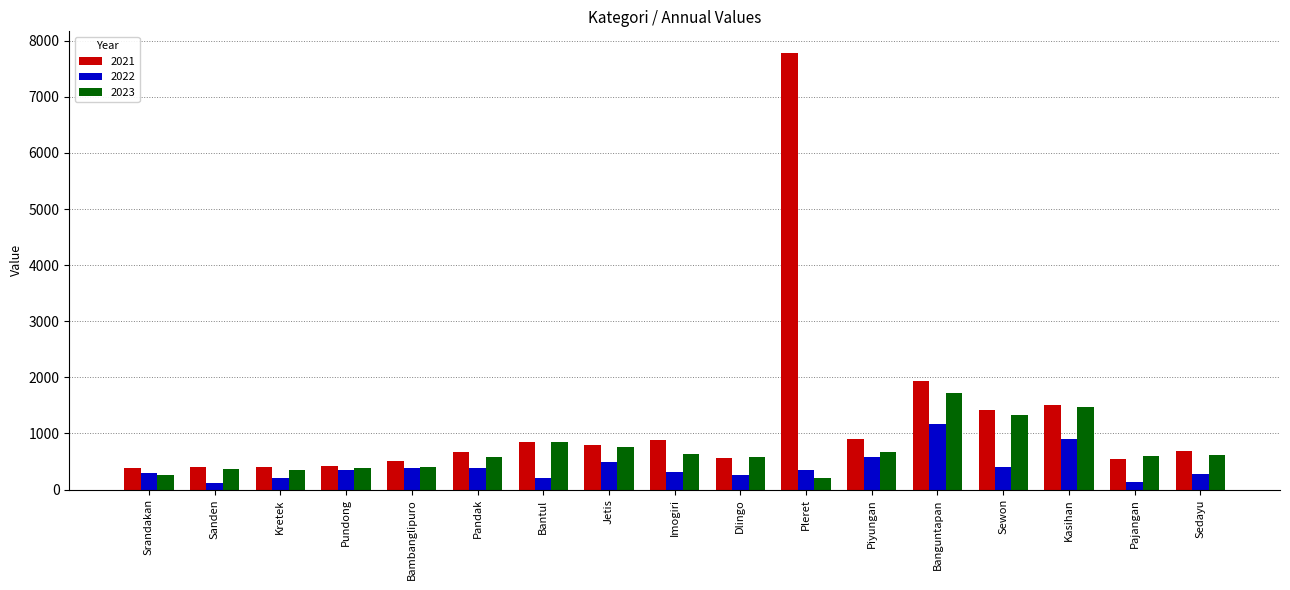

Is the value of 2022 at Banguntapan greater than the value of 2023 at Banguntapan?

No